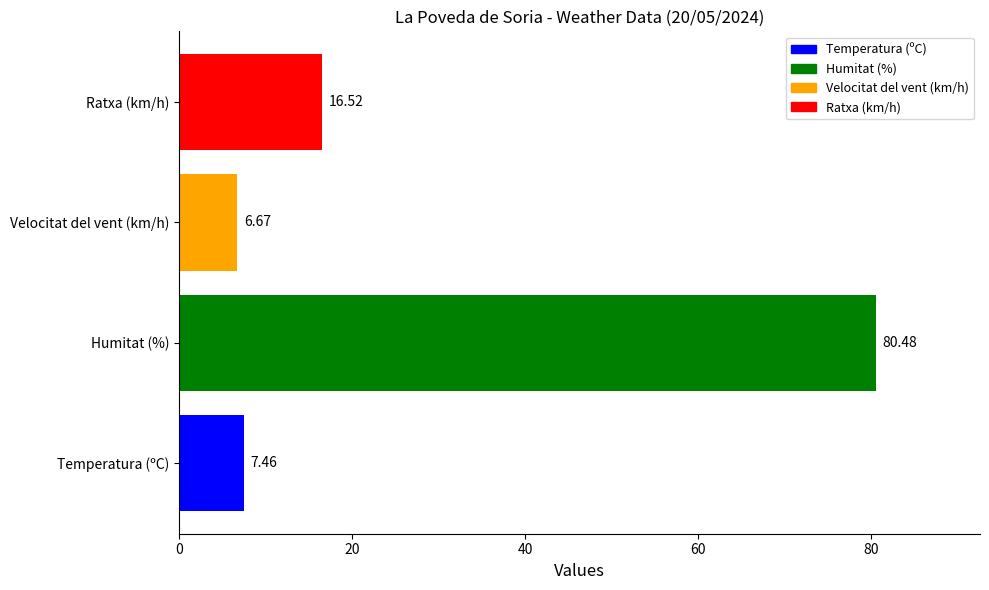

What is the difference between the maximum and minimum values?

73.8